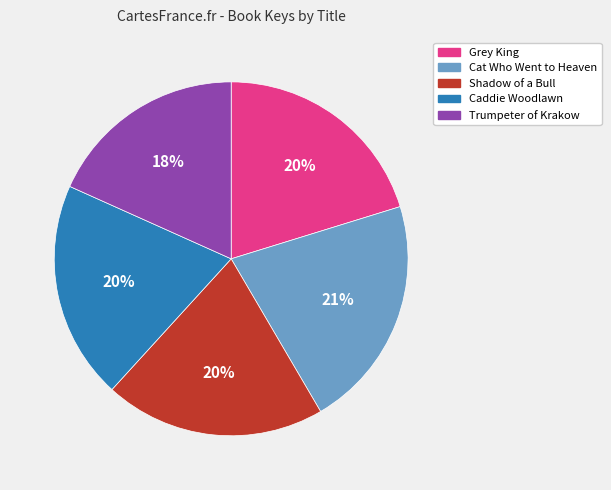

Is the sum of Grey King and Shadow of a Bull greater than half?

No